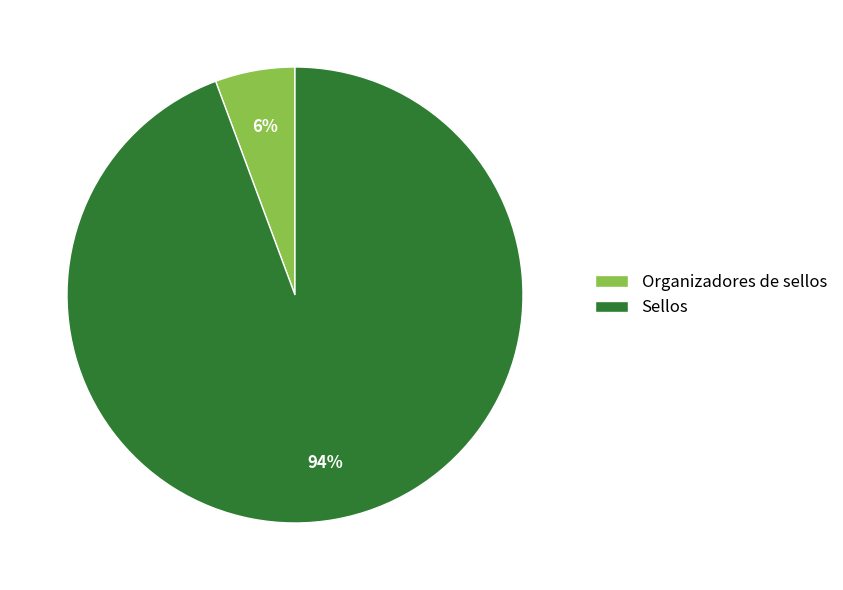

How many slices are in this pie chart?

2